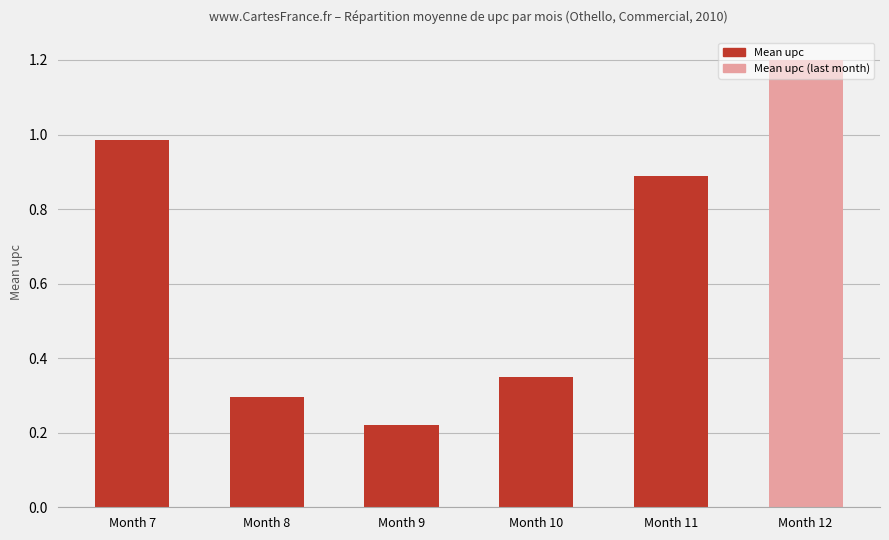

Between Month 8 and Month 12, which is larger?

Month 12